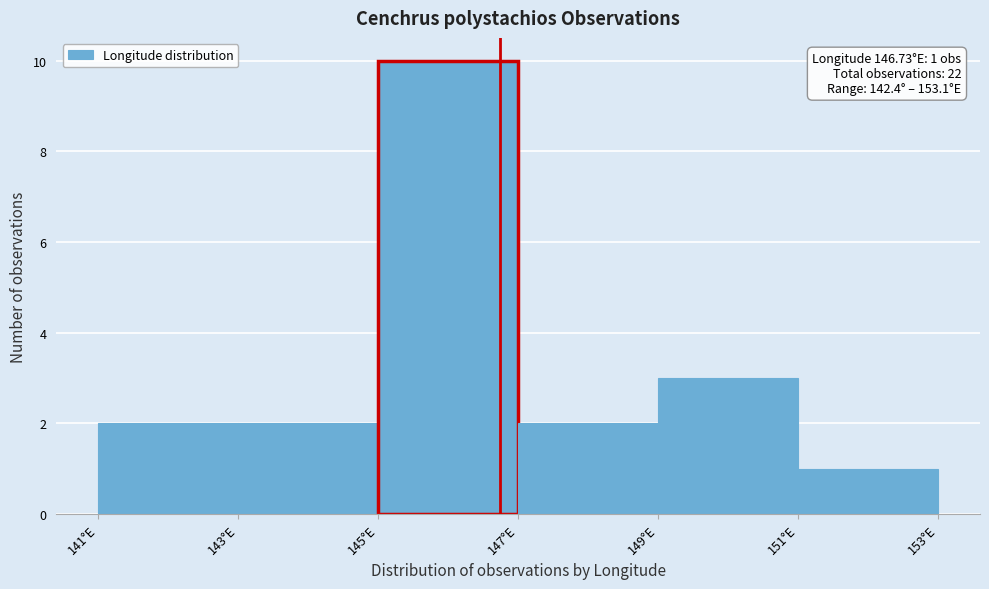

Over which range of the x-axis is the bar tallest?

145 to 147